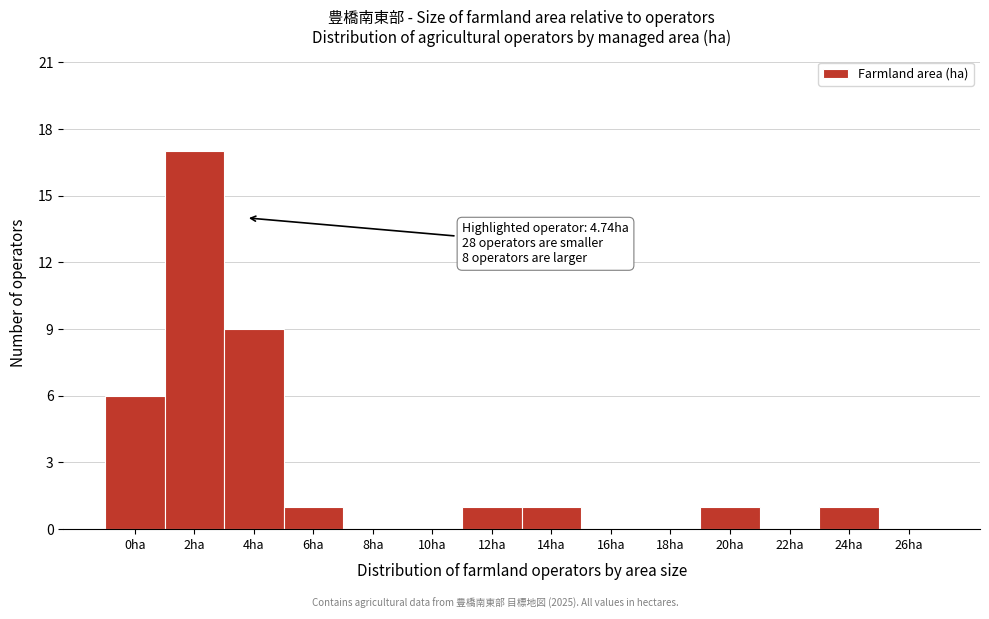

Reading right to left, extract all data points from this chart.

26ha=0	24ha=1	22ha=0	20ha=1	18ha=0	16ha=0	14ha=1	12ha=1	10ha=0	8ha=0	6ha=1	4ha=9	2ha=17	0ha=6